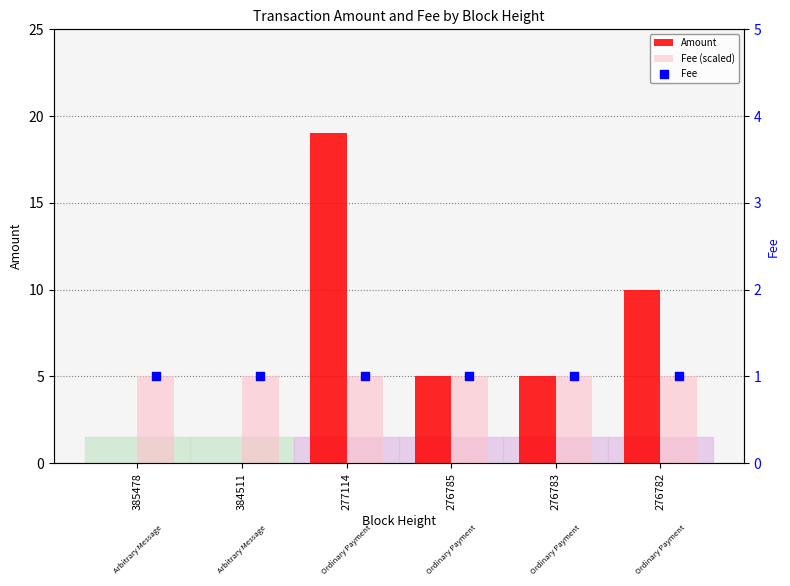

What are all the series names shown in the legend?

Amount, Fee (scaled), Fee